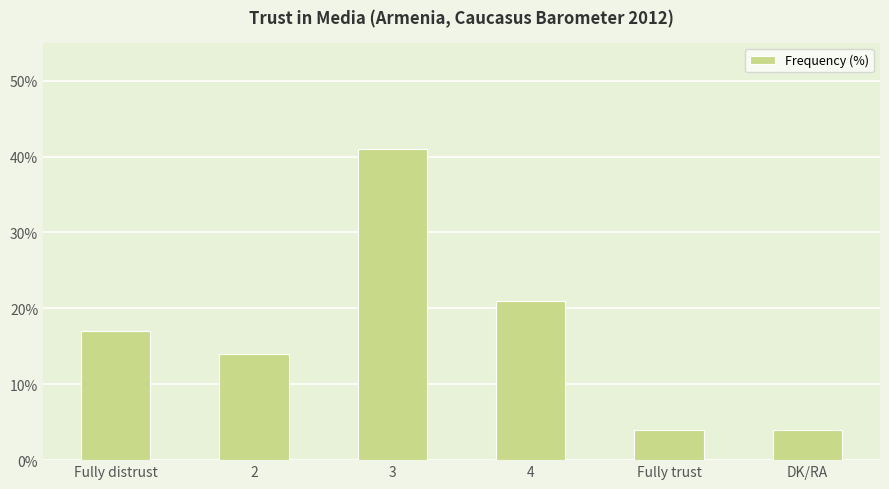

Reading right to left, list all the values displayed in this chart.

DK/RA=4	Fully trust=4	4=21	3=41	2=14	Fully distrust=17